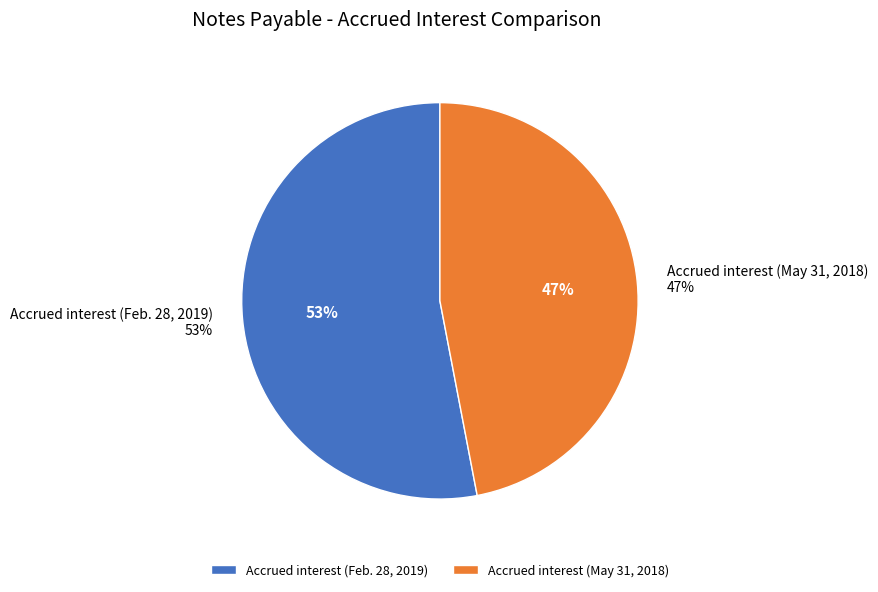

To the nearest percent, what is the difference between the largest and smallest slice percentages?

6%